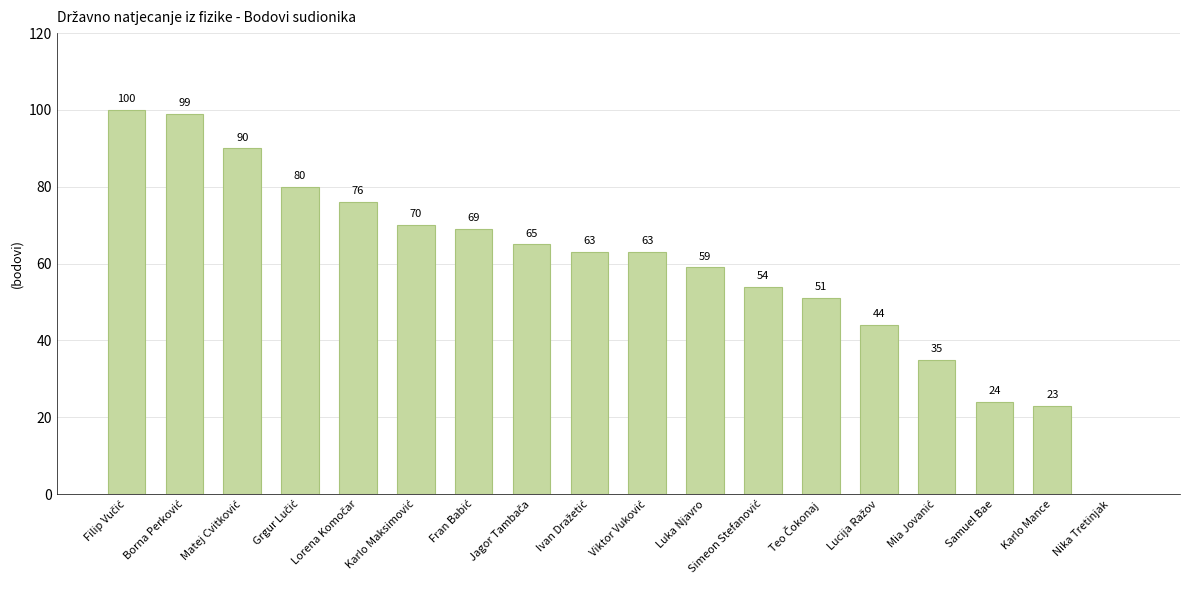

Reading left to right, transcribe all the data shown in this chart.

100	99	90	80	76	70	69	65	63	63	59	54	51	44	35	24	23	0